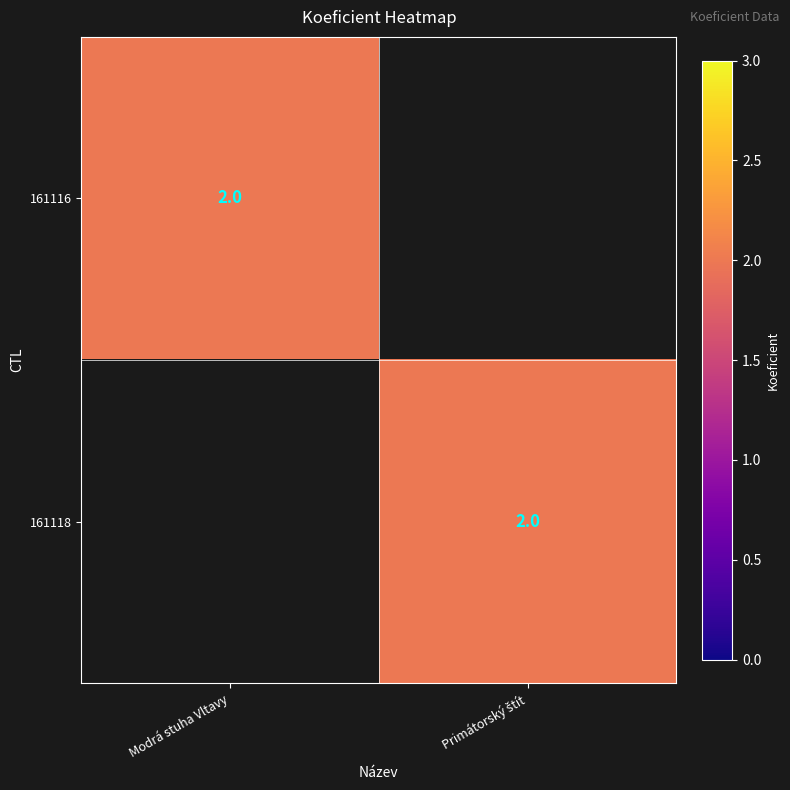

The 161116 series shows 2 at Modrá stuha Vltavy. True or false?

True